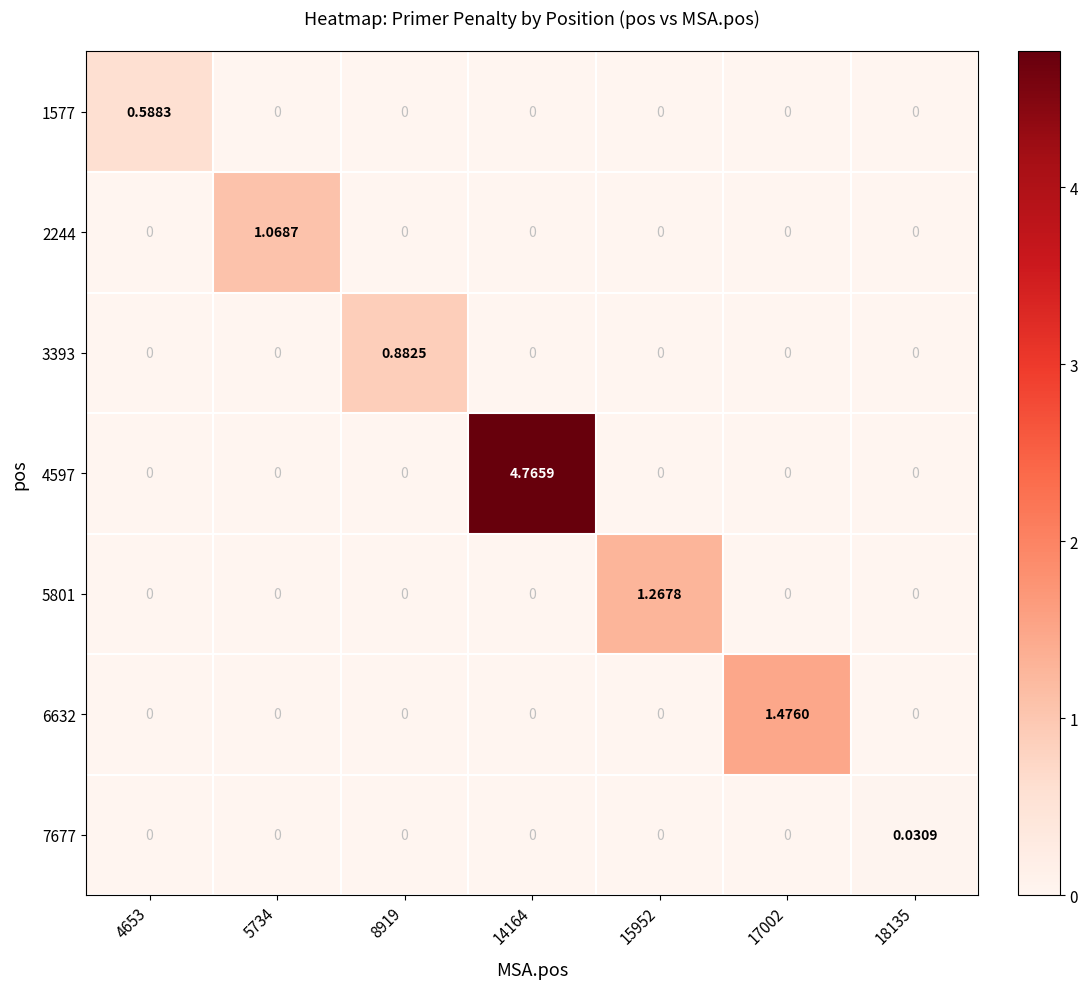

How many series are shown in this chart?

7